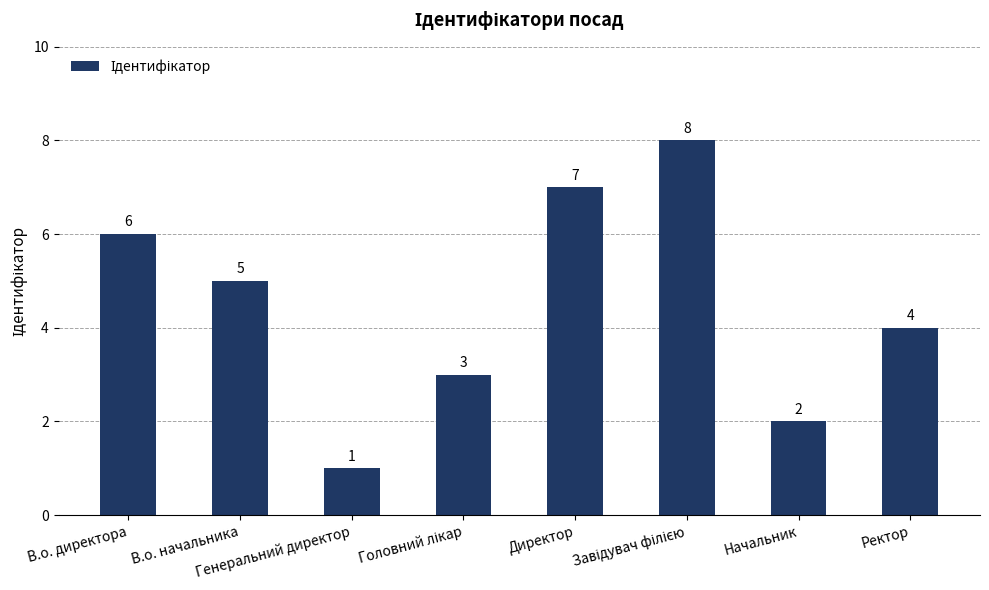

The value at Генеральний директор is 2. True or false?

False